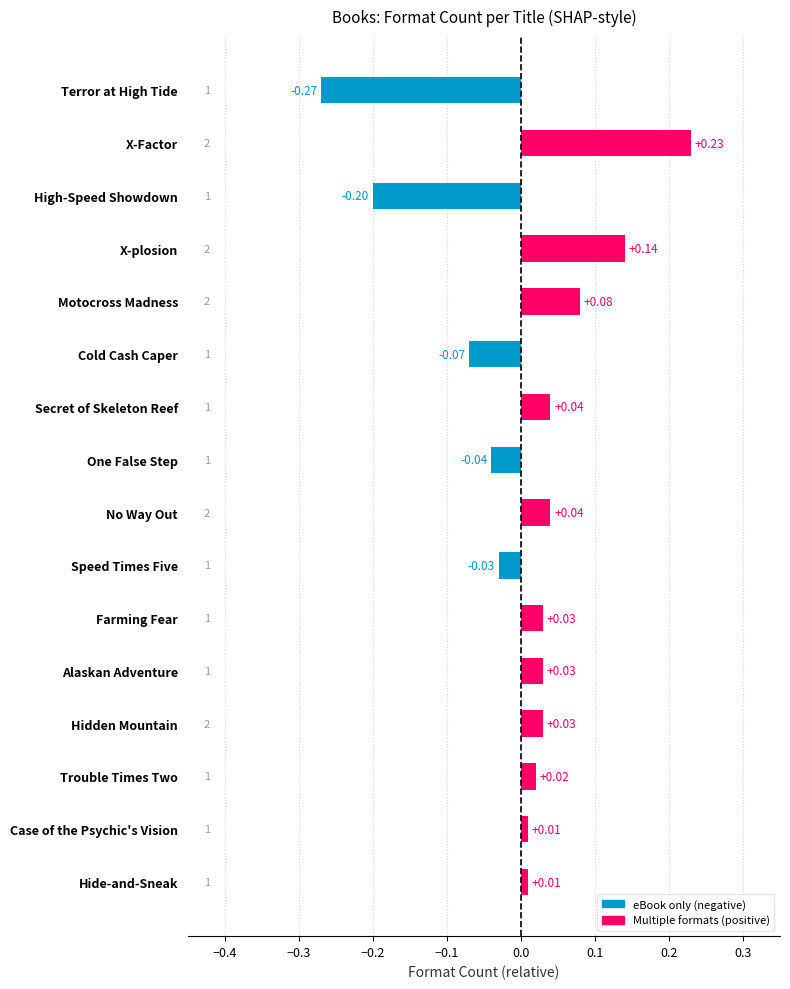

Between Terror at High Tide and One False Step, which is larger?

One False Step